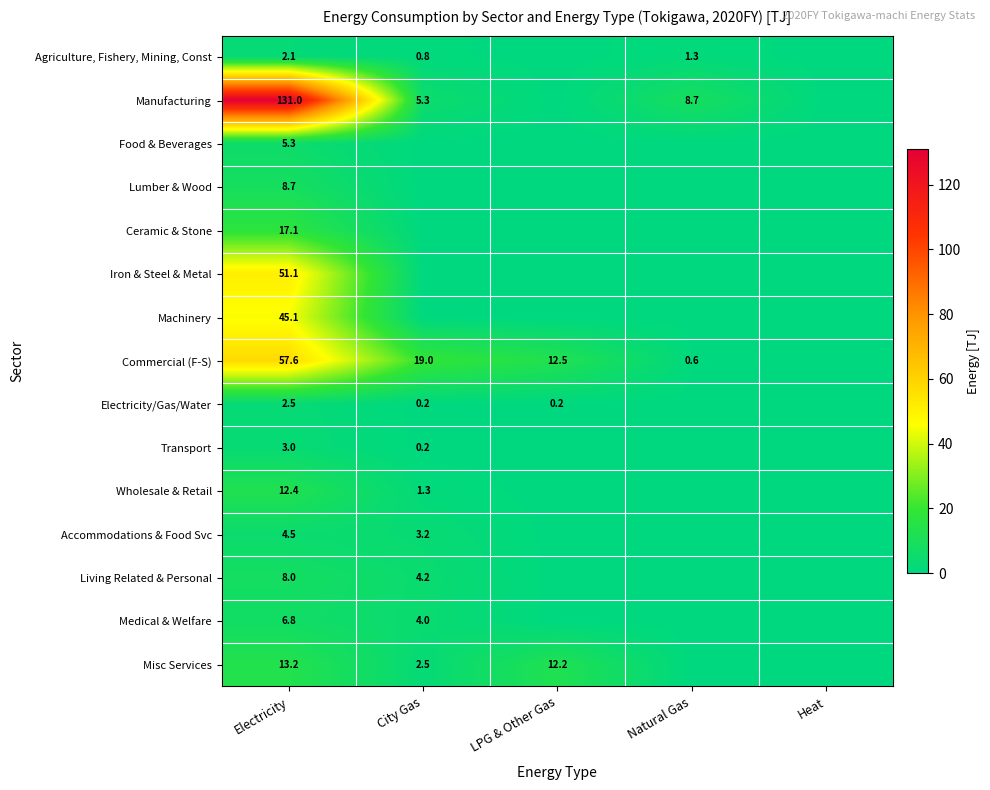

What is the total value across all series at City Gas?

40.7